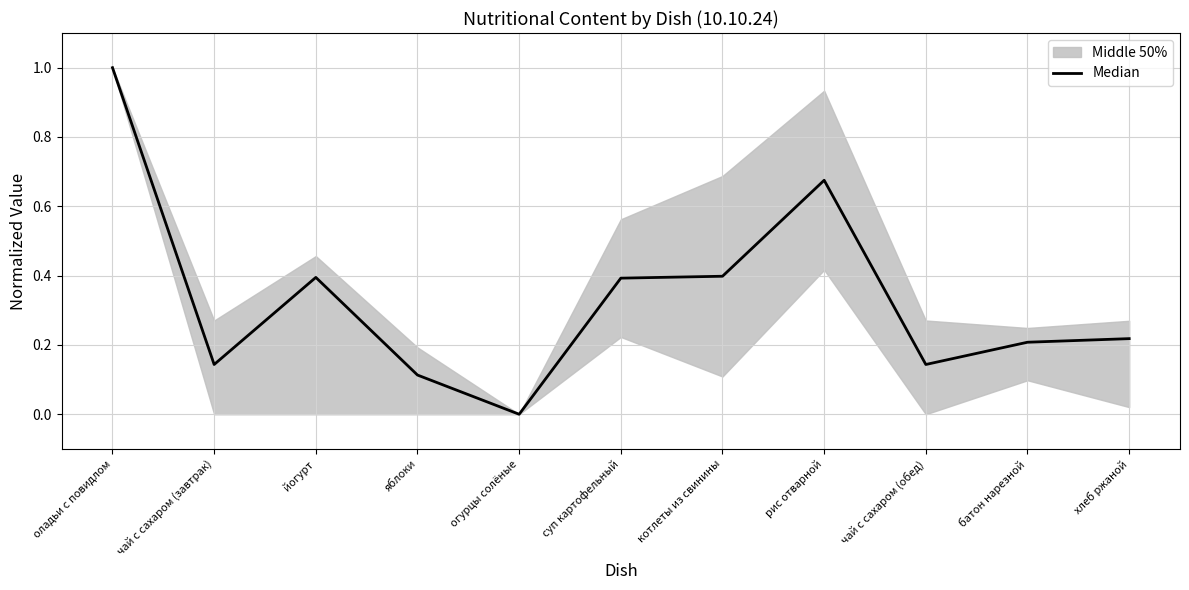

How many points are lower than both their immediate neighbors (excluding endpoints)?

3